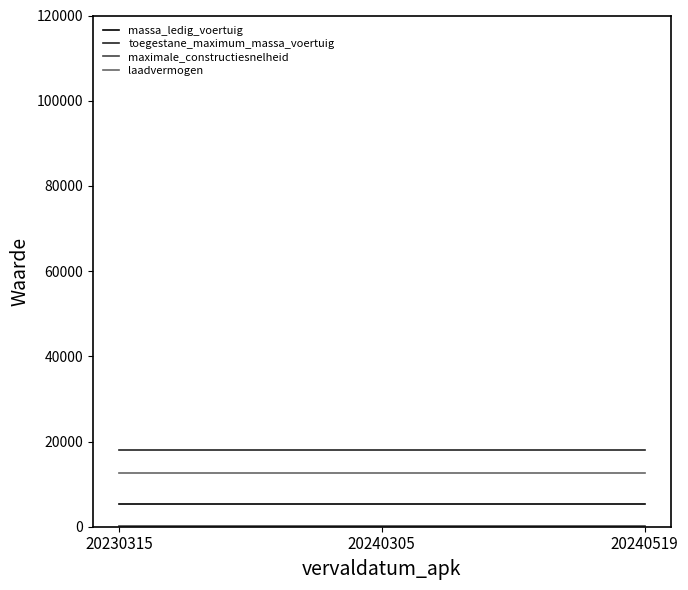

Which series has the largest total across all categories?

toegestane_maximum_massa_voertuig